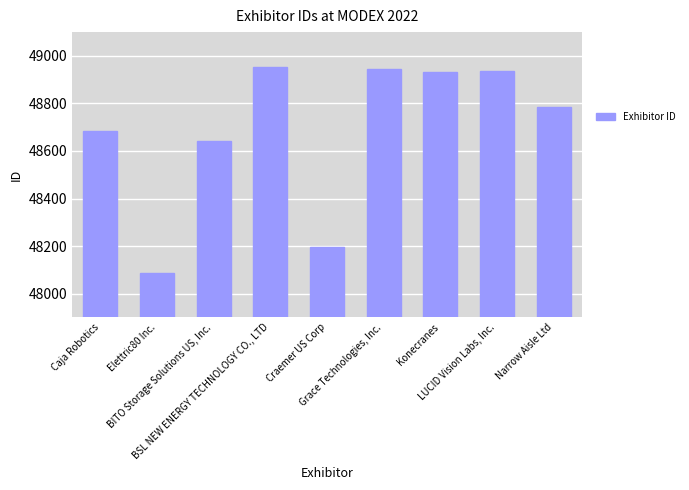

Between Elettric80 Inc. and Konecranes, which is larger?

Konecranes